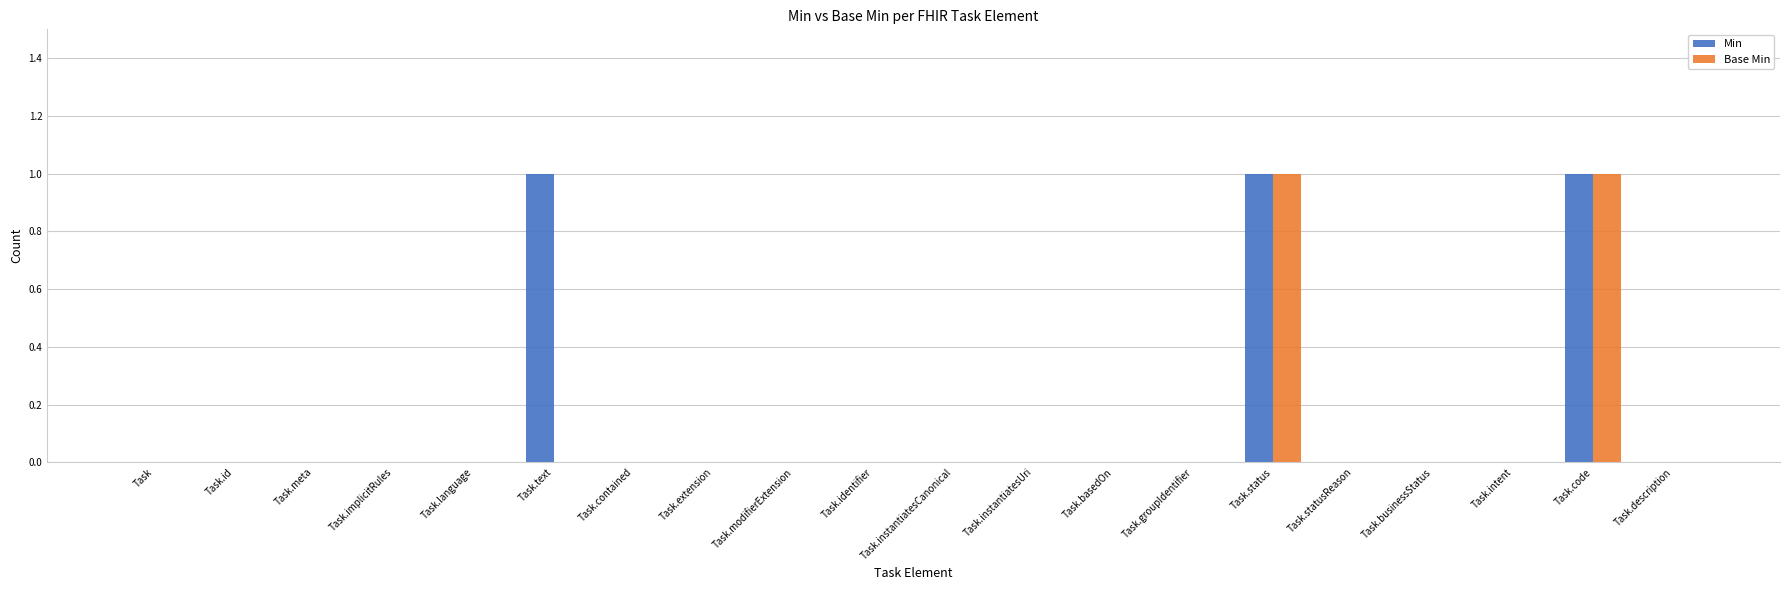

Reading left to right, transcribe all the data shown in this chart.

Min: Task=0	Task.id=0	Task.meta=0	Task.implicitRules=0	Task.language=0	Task.text=1	Task.contained=0	Task.extension=0	Task.modifierExtension=0	Task.identifier=0	Task.instantiatesCanonical=0	Task.instantiatesUri=0	Task.basedOn=0	Task.groupIdentifier=0	Task.status=1	Task.statusReason=0	Task.businessStatus=0	Task.intent=0	Task.code=1	Task.description=0
Base Min: Task=0	Task.id=0	Task.meta=0	Task.implicitRules=0	Task.language=0	Task.text=0	Task.contained=0	Task.extension=0	Task.modifierExtension=0	Task.identifier=0	Task.instantiatesCanonical=0	Task.instantiatesUri=0	Task.basedOn=0	Task.groupIdentifier=0	Task.status=1	Task.statusReason=0	Task.businessStatus=0	Task.intent=0	Task.code=1	Task.description=0